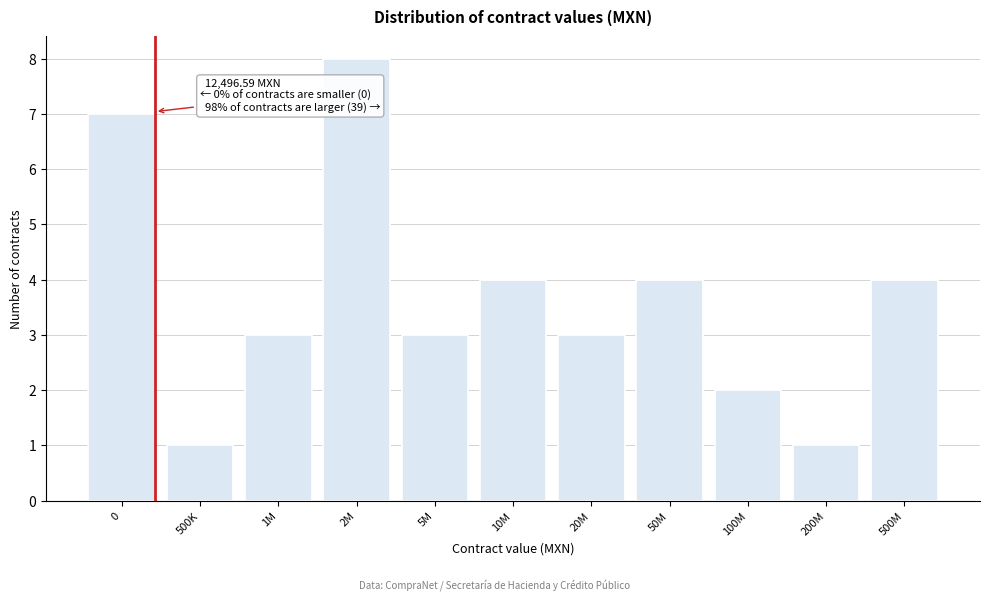

Reading left to right, extract all data points from this chart.

0=7	500K=1	1M=3	2M=8	5M=3	10M=4	20M=3	50M=4	100M=2	200M=1	500M=4